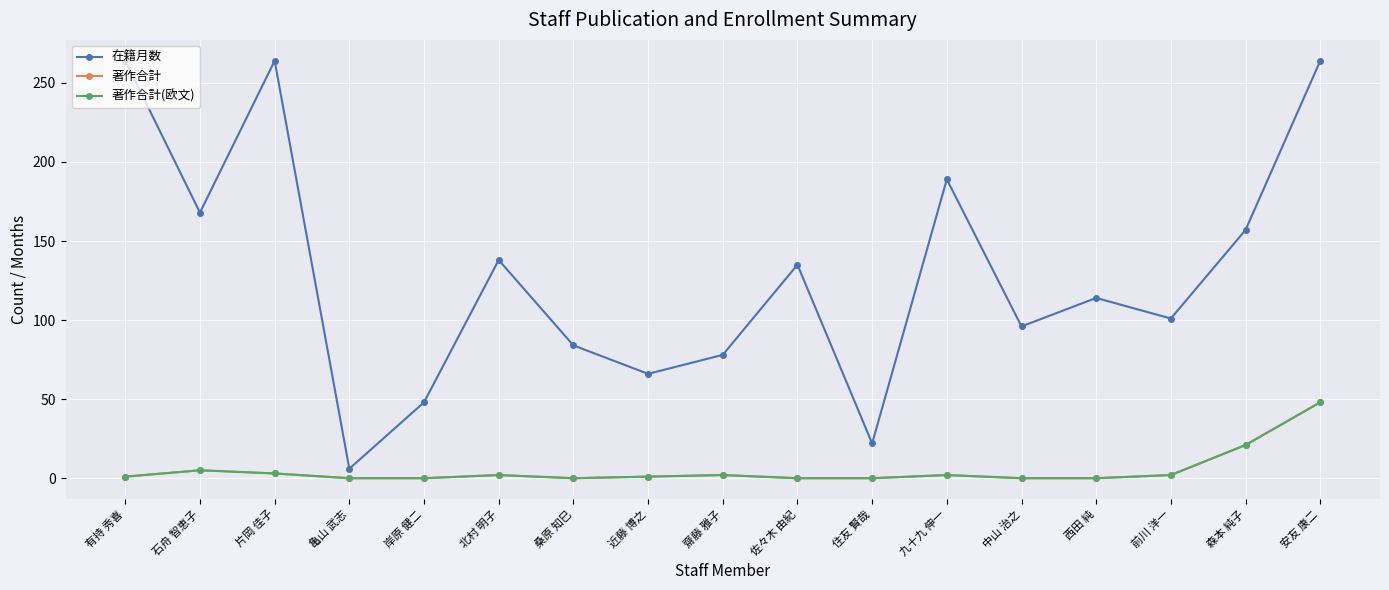

Reading right to left, what are all the values shown in this chart?

在籍月数: 264	157	101	114	96	189	22	135	78	66	84	138	48	6	264	168	264
著作合計: 48	21	2	0	0	2	0	0	2	1	0	2	0	0	3	5	1
著作合計(欧文): 48	21	2	0	0	2	0	0	2	1	0	2	0	0	3	5	1